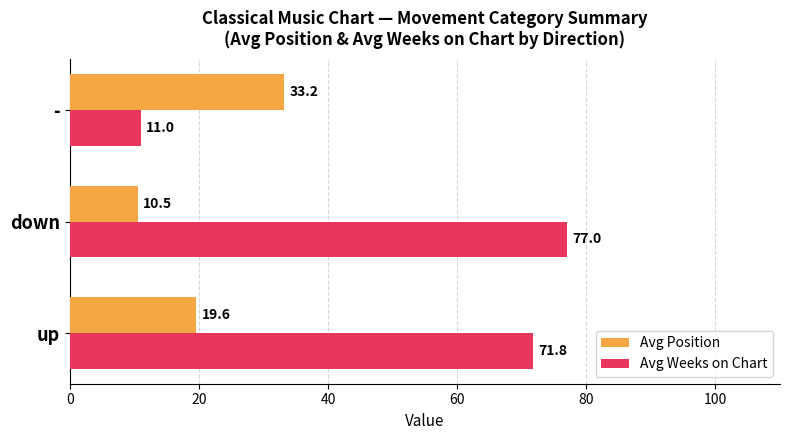

What is the difference between the maximum and second lowest values in the Avg Position series?

13.6